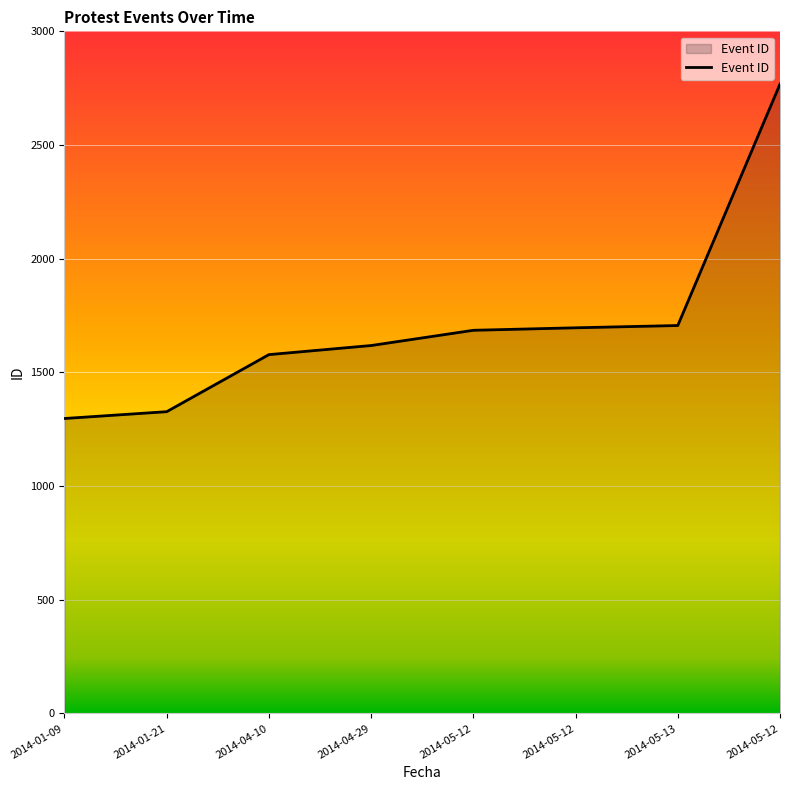

Count the number of categories in the chart.

8